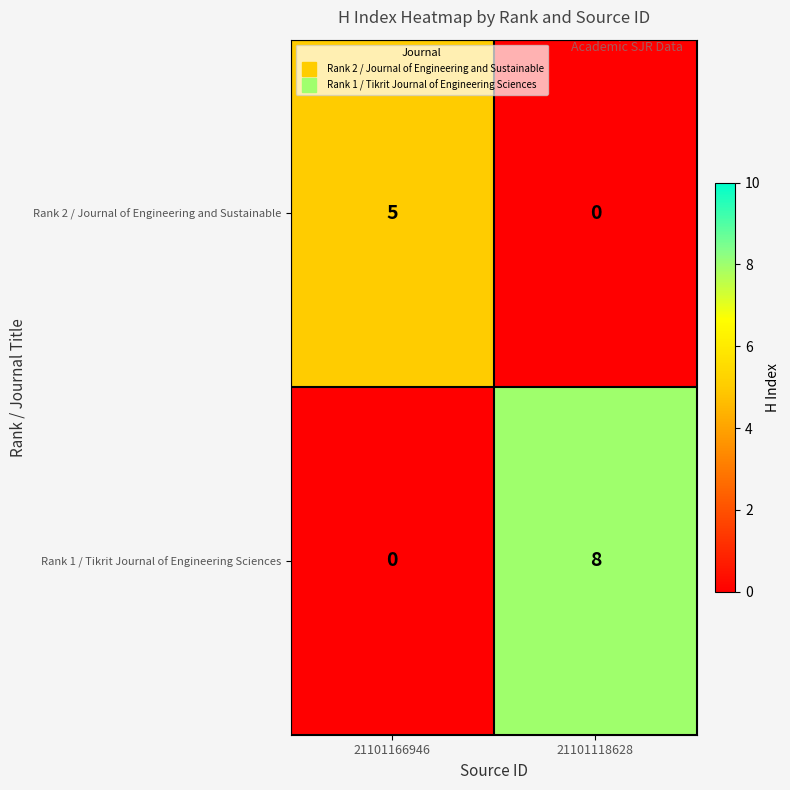

What is the maximum value shown in the chart?

8